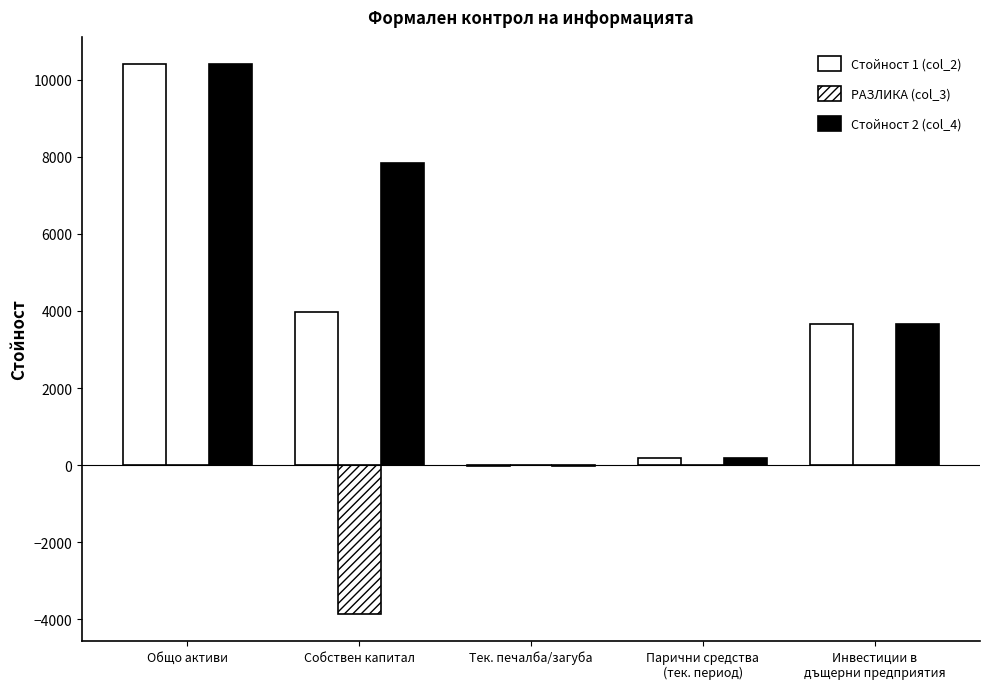

Are the bars horizontal?

No